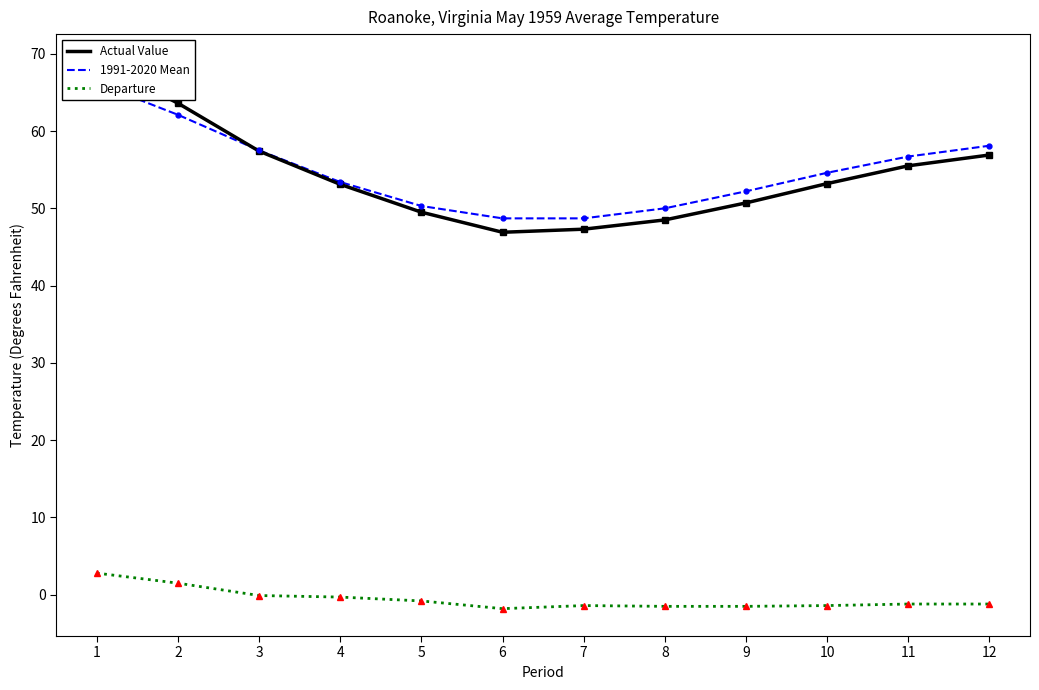

Which series has the largest total across all categories?

1991-2020 Mean